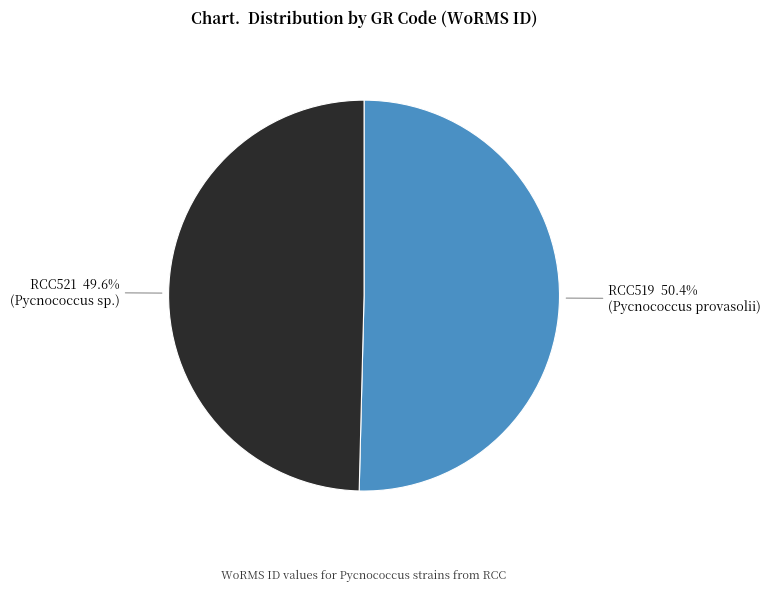

Is it true that RCC521 is 57% of the pie?

False